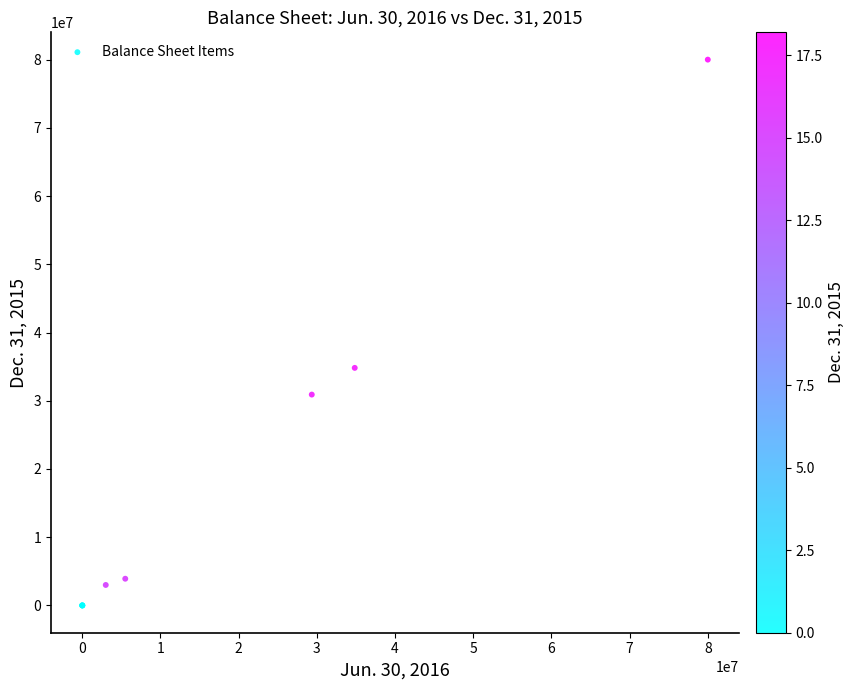

What Y value in the scatter plot is closest to 40000000?

34819259.0